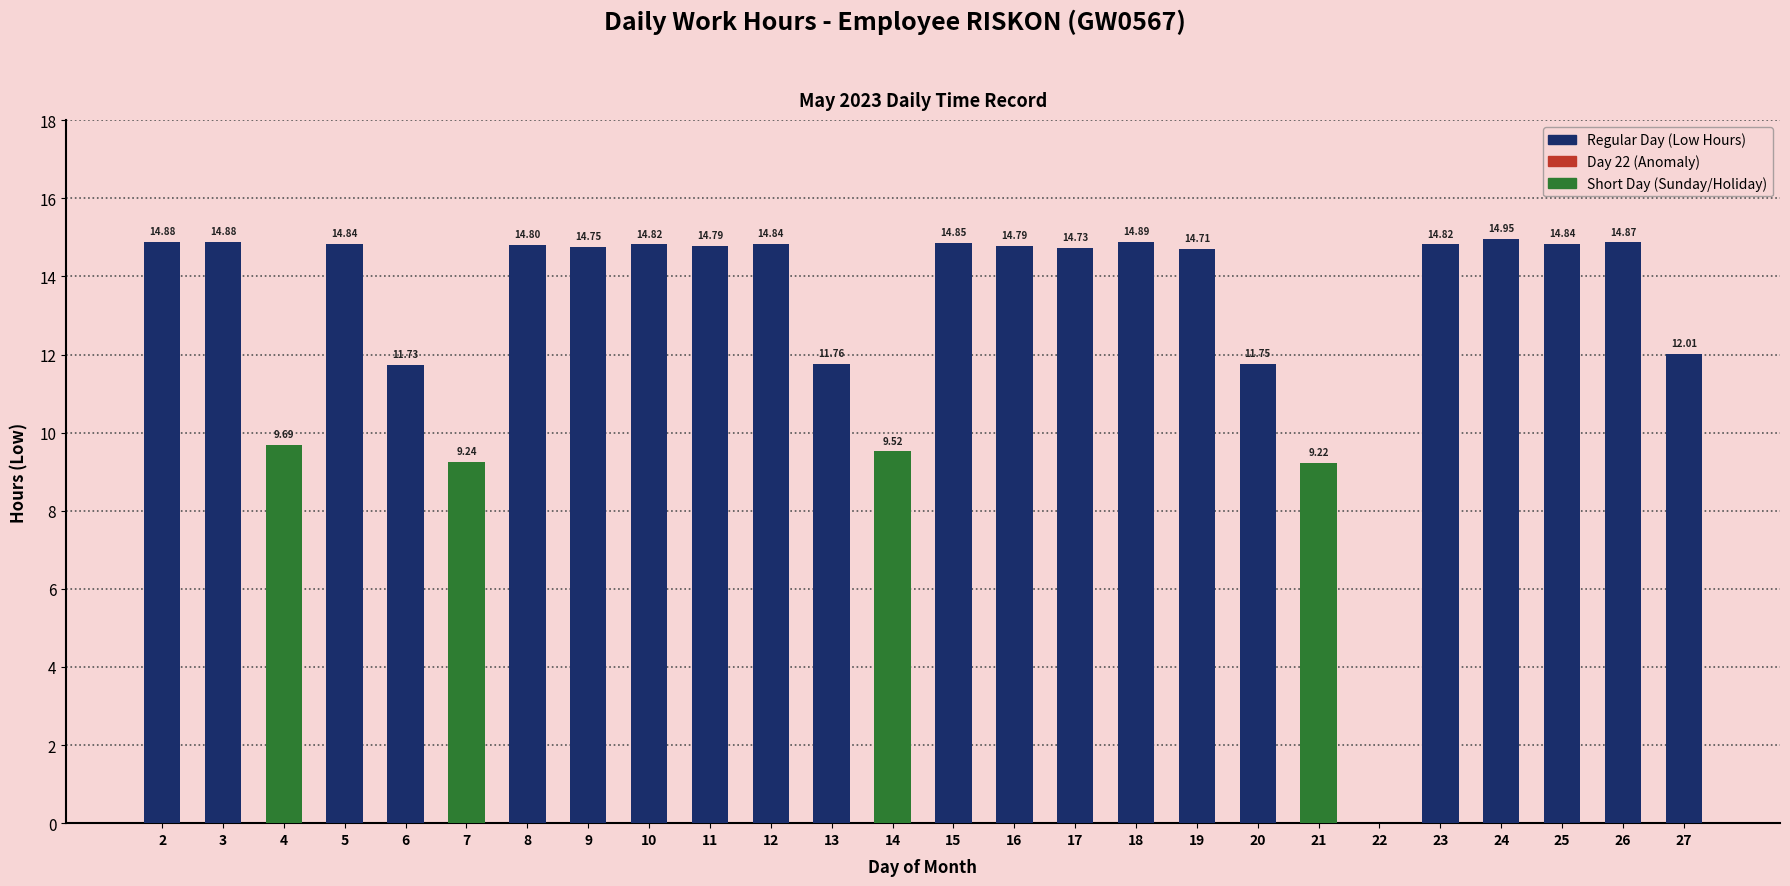

What is the sum of all values?

337.0